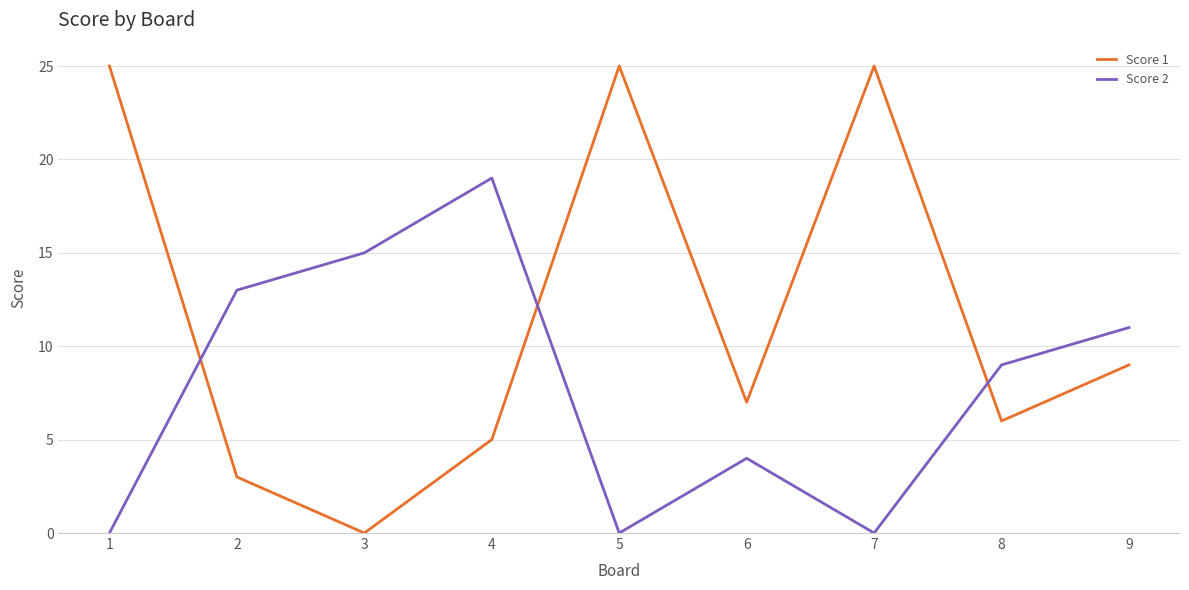

After their last crossing, which series has the higher values: Score 2 or Score 1?

Score 2